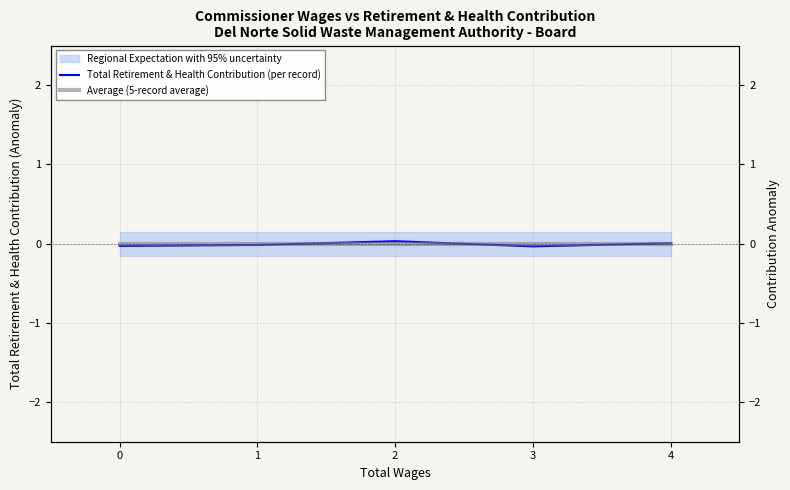

Which series changed the most between 0 and 2?

Total Retirement & Health Contribution (per record)